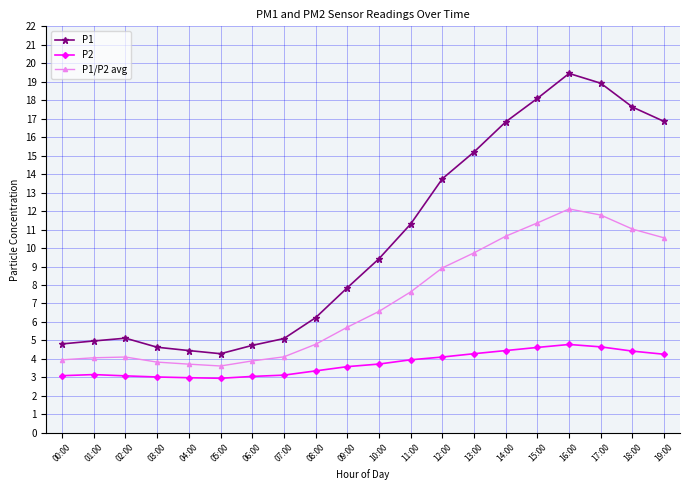

True or false: P1 has a value of 18.9 at 17:00.

True